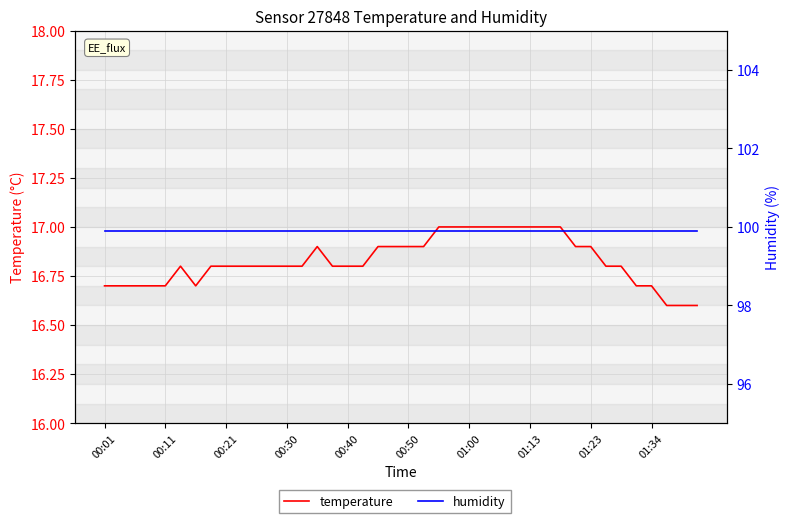

At how many categories does at least one series exceed 95?

40